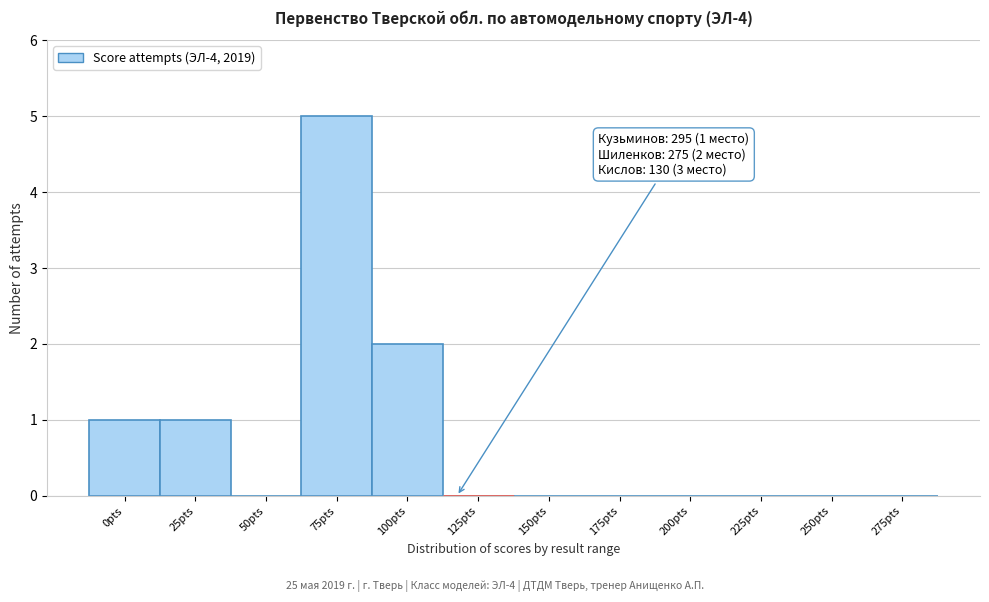

Reading left to right, list all the values displayed in this chart.

0pts=1	25pts=1	50pts=0	75pts=5	100pts=2	125pts=0	150pts=0	175pts=0	200pts=0	225pts=0	250pts=0	275pts=0